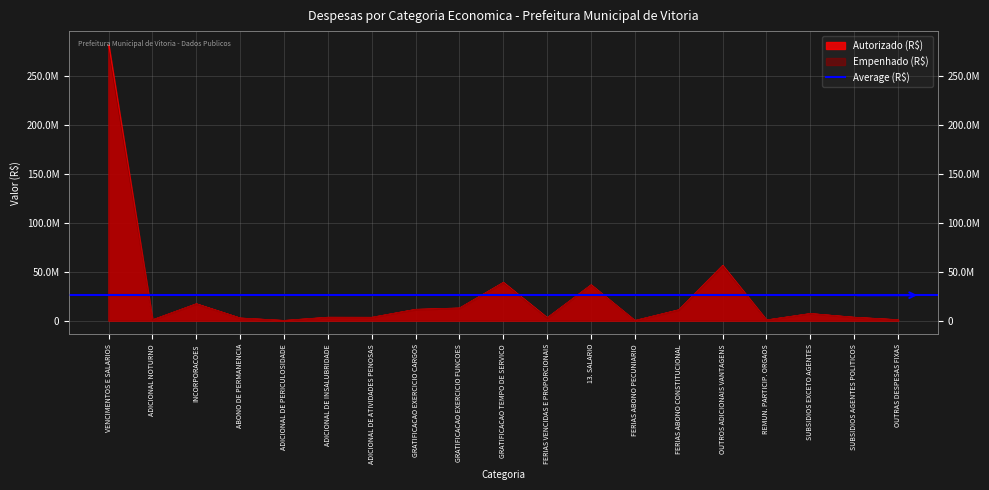

What is the label of the 15th point from the left?

OUTROS ADICIONAIS VANTAGENS